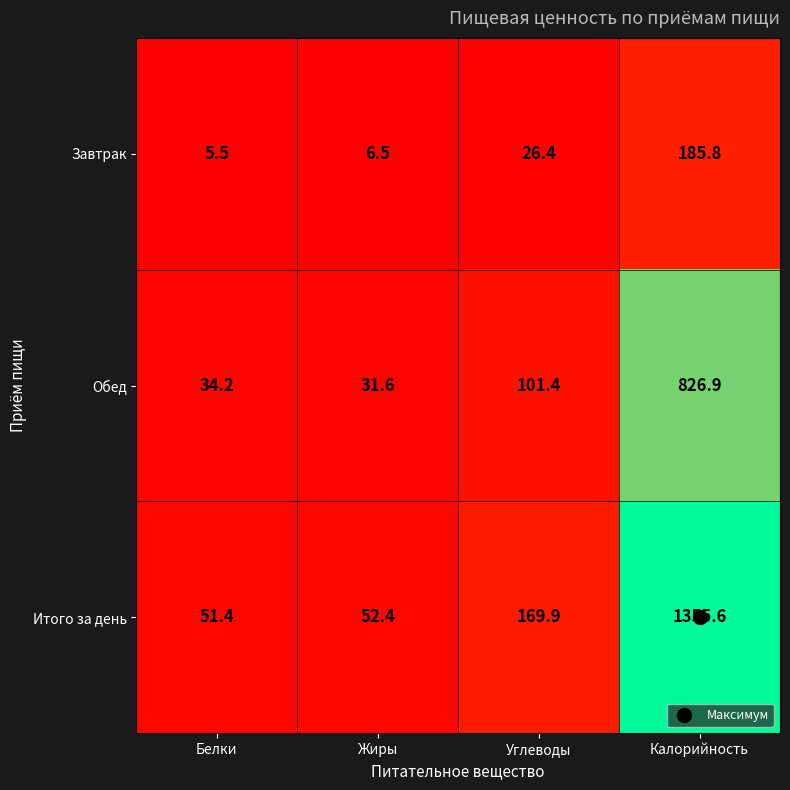

True or false: Обед has a value of 50.2 at Белки.

False